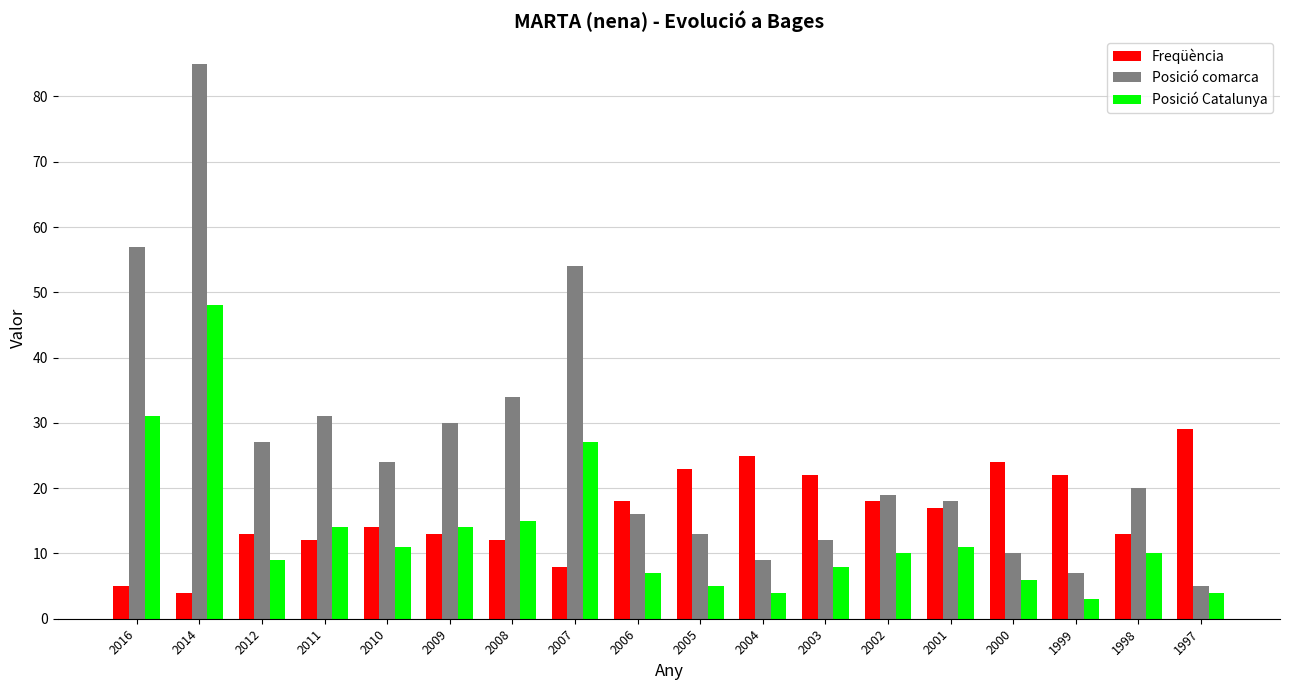

What is the sum of all Posició Catalunya values?

237